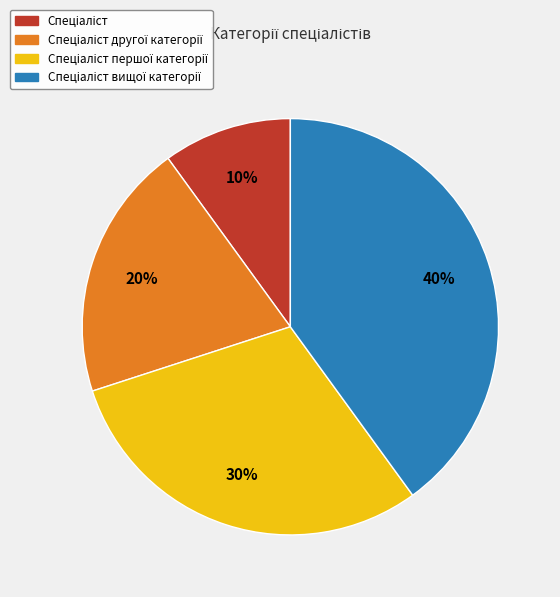

To the nearest percent, what is the average slice percentage?

25%